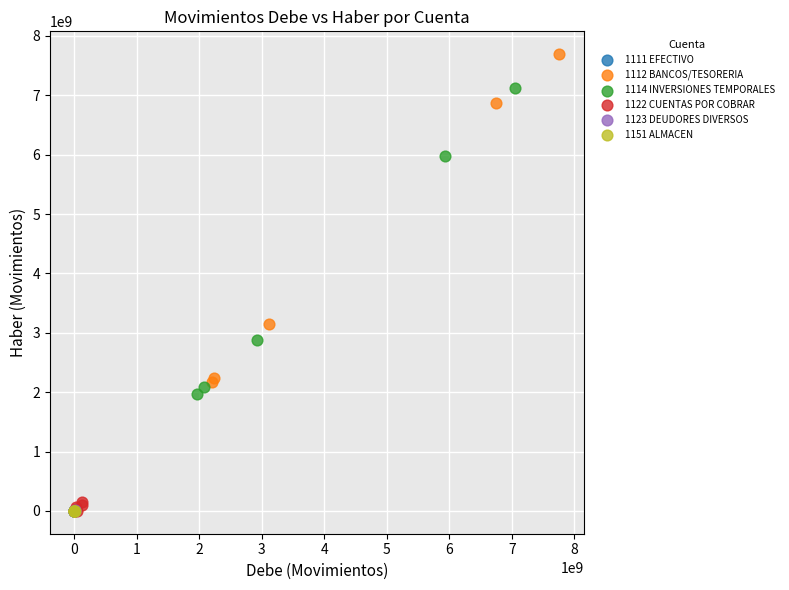

Which series contains the highest Y value?

1112 BANCOS/TESORERIA